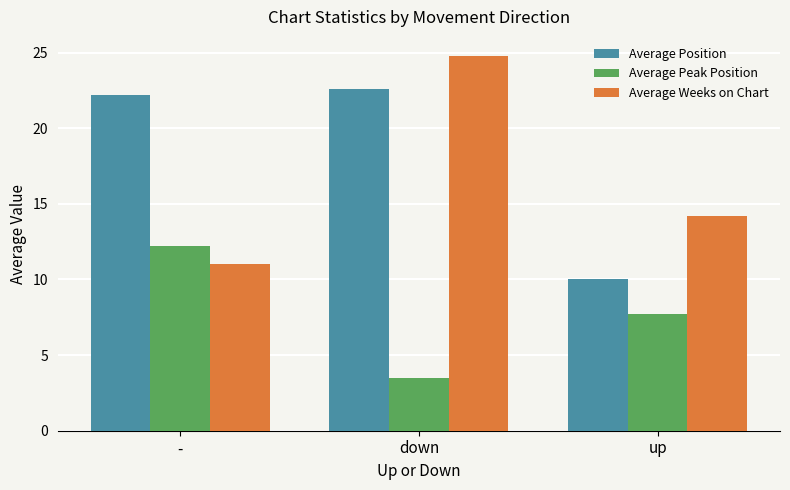

True or false: Average Position has a value of 22.6 at down.

True